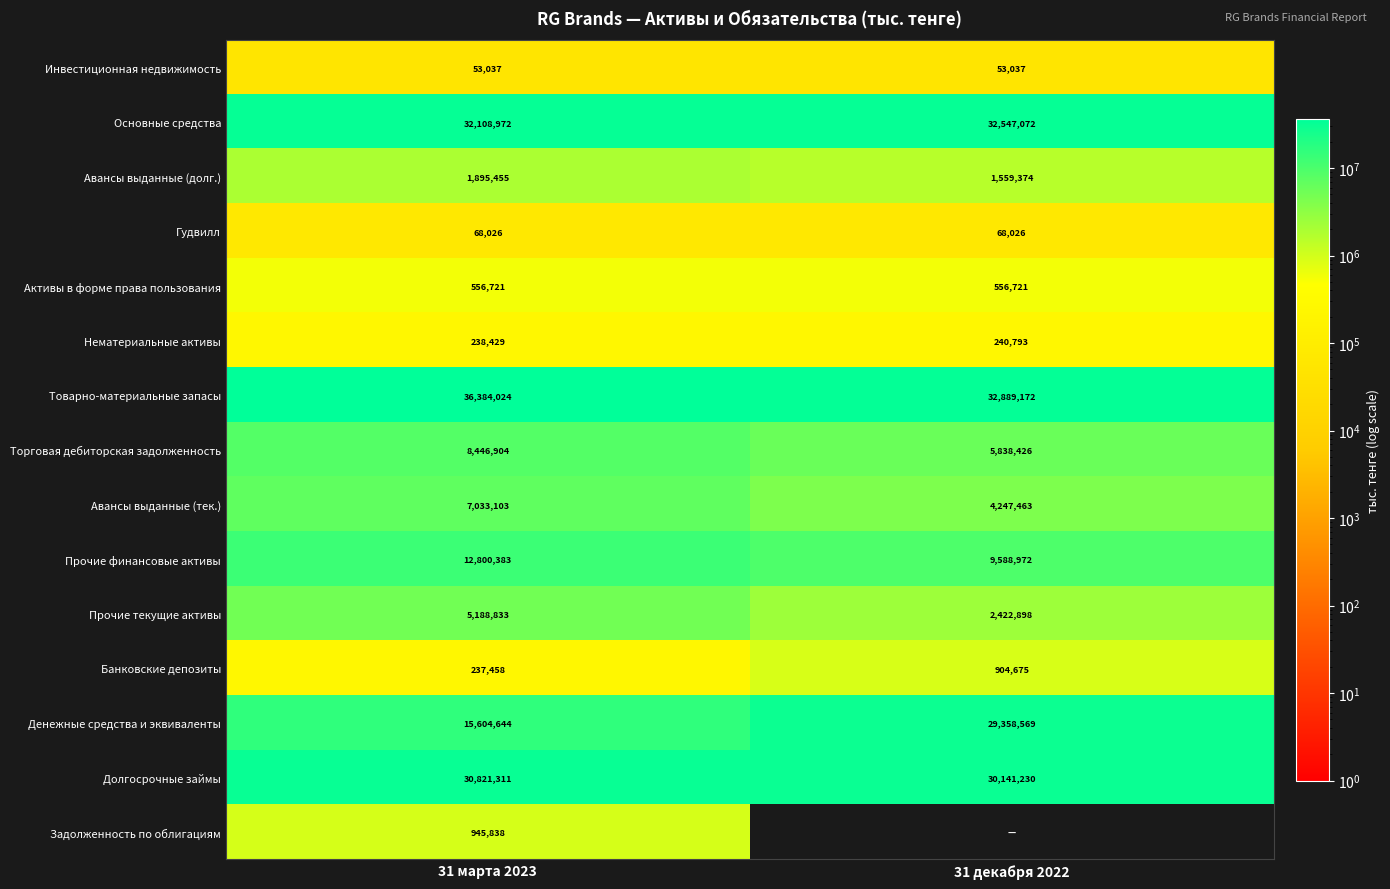

What is the sum of all Основные средства values?

64656044